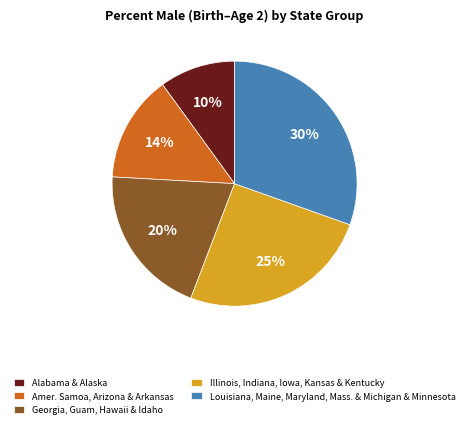

The Louisiana, Maine, Maryland, Mass. & Michigan & Minnesota slice represents 44% of the pie. True or false?

False